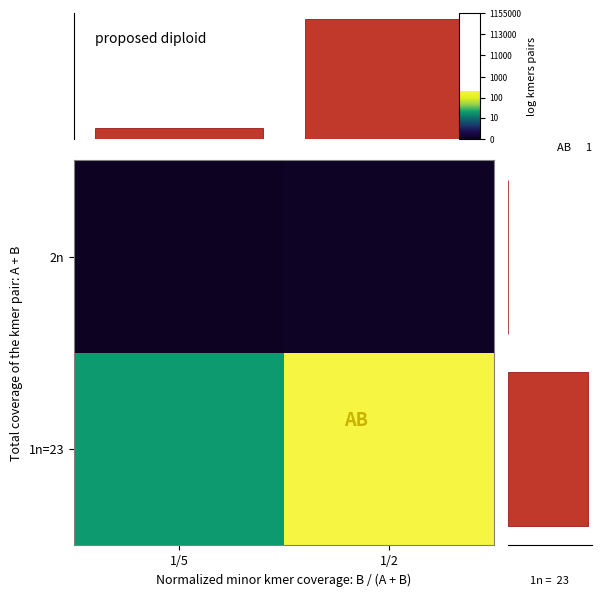

What is the average value of the AB series?

115.2